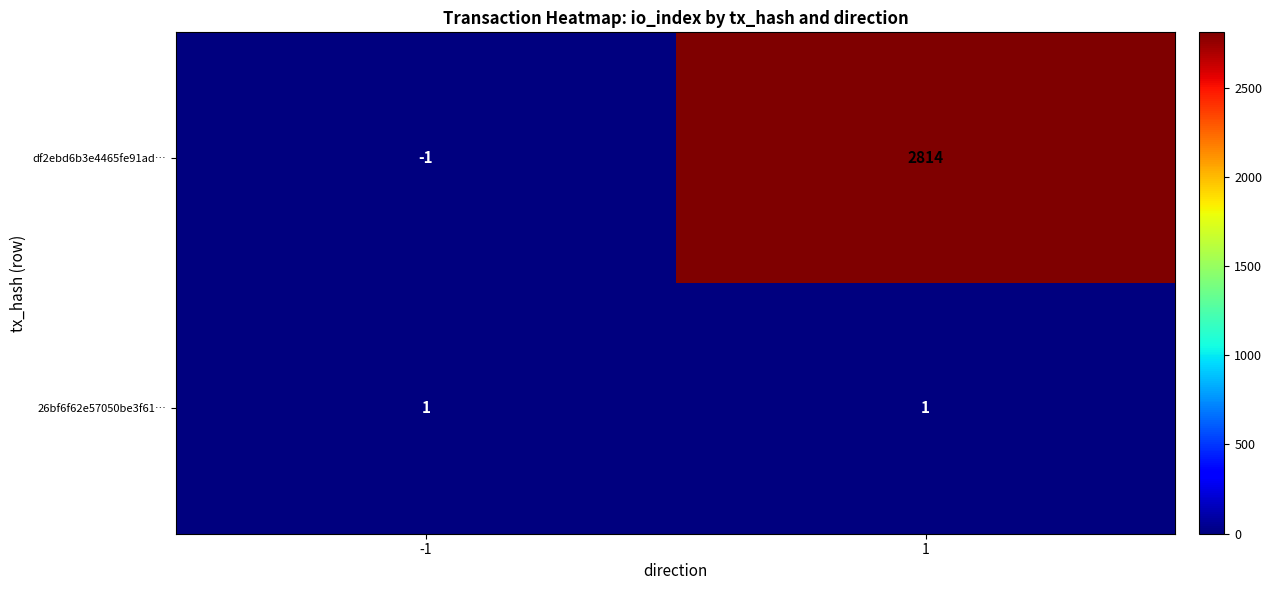

The value of df2ebd6b3e4465fe91ad… at 1 is 2814. True or false?

True